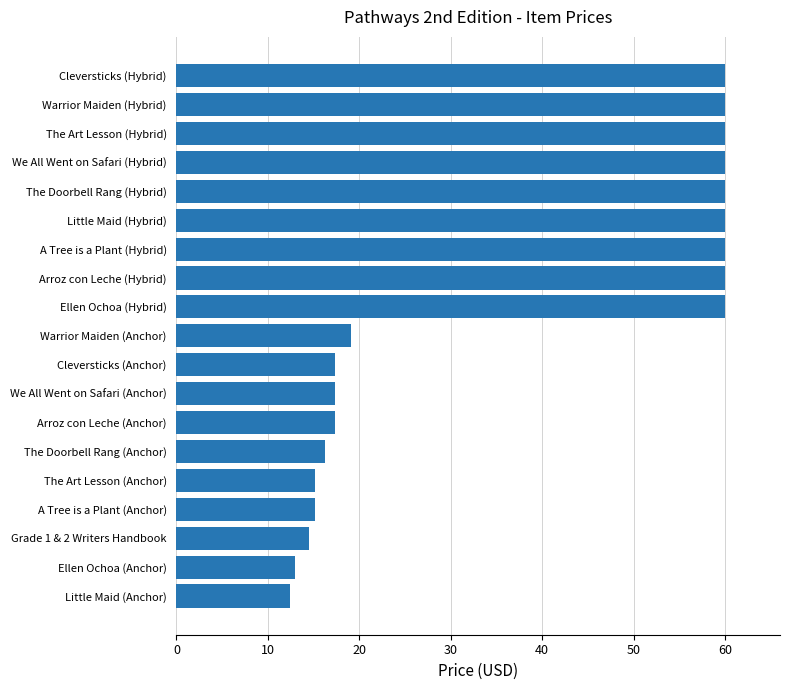

At which label is the value closest to 36?

Warrior Maiden (Anchor)